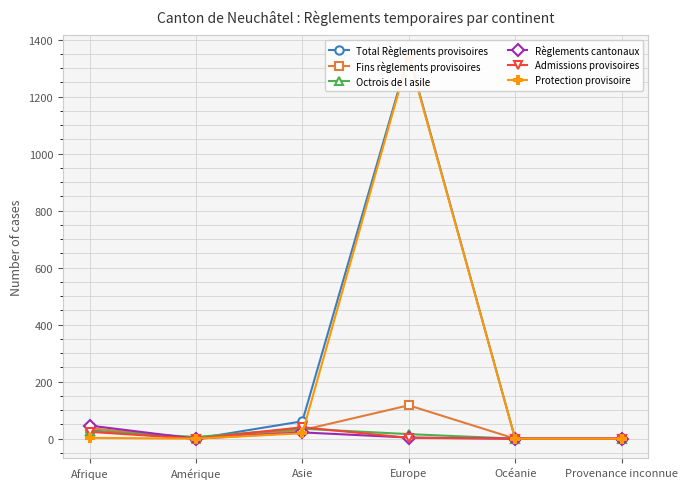

In Protection provisoire, how many points are higher than both neighbors (excluding endpoints)?

1